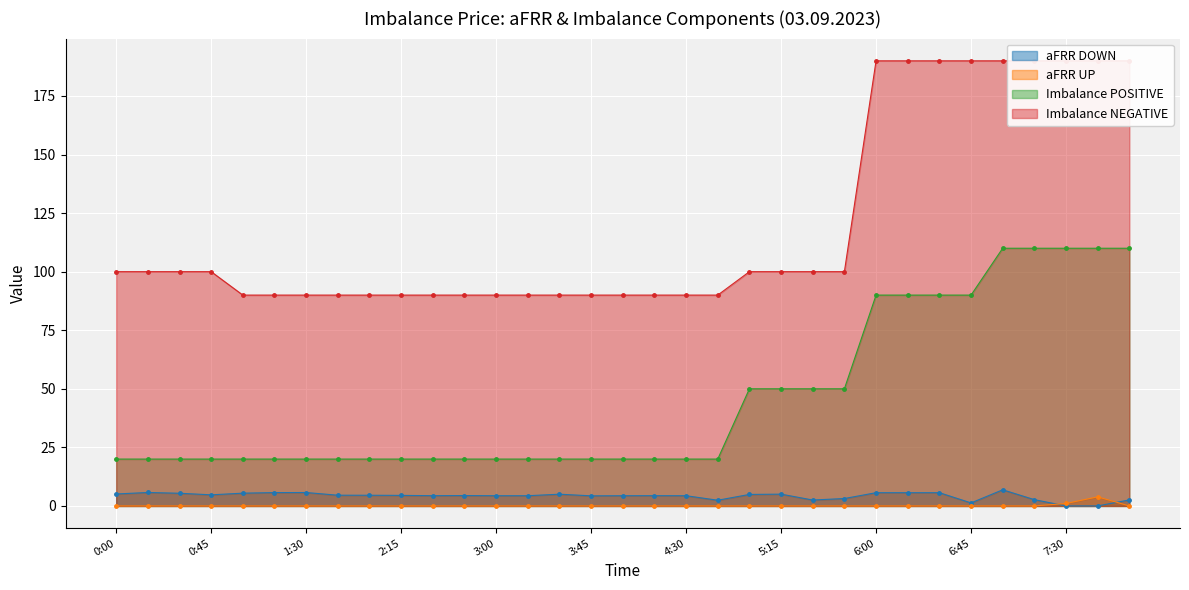

Rank the series at 1:45 from lowest to highest value.

aFRR UP, aFRR DOWN, Imbalance POSITIVE, Imbalance NEGATIVE